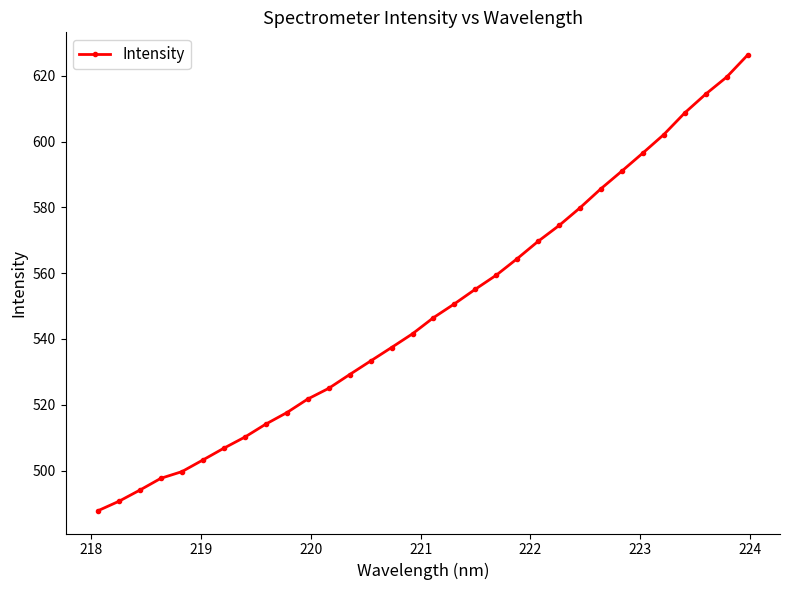

What is the value of the 2nd point from the left?

490.7